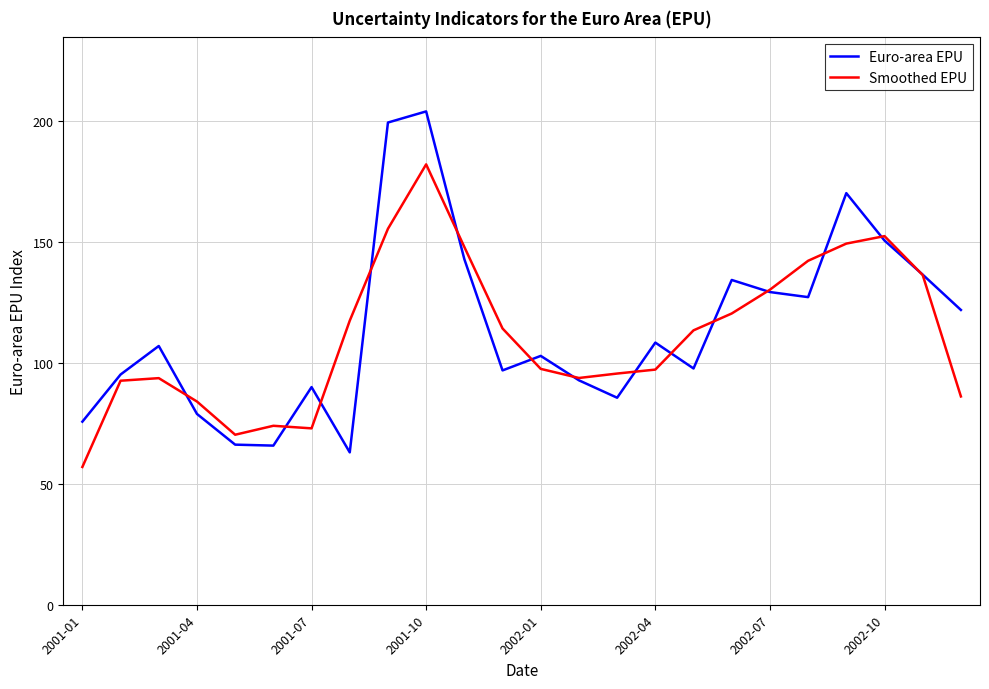

List the series in order of their peak value, highest first.

Euro-area EPU, Smoothed EPU